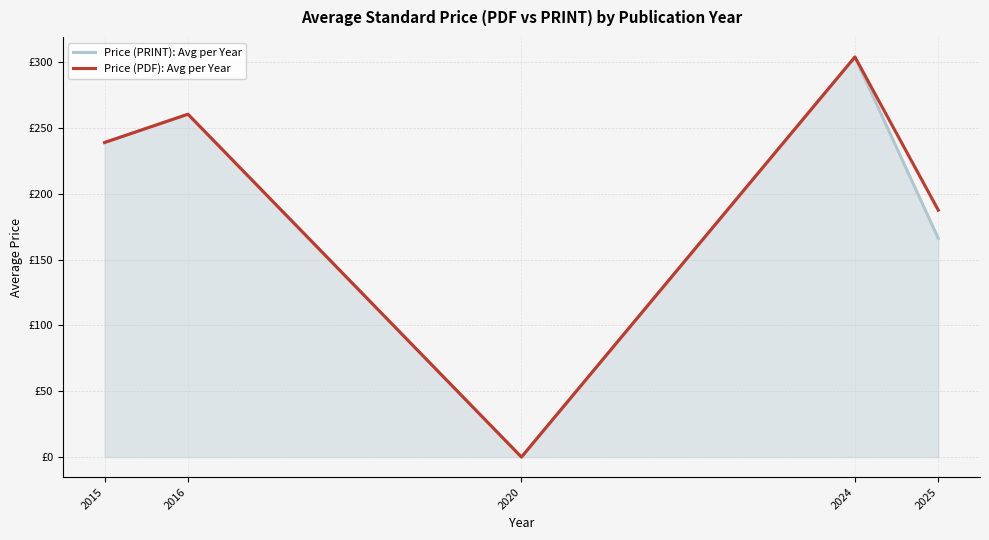

The value of Price (PRINT): Avg per Year at 2015 is 239.0. True or false?

True